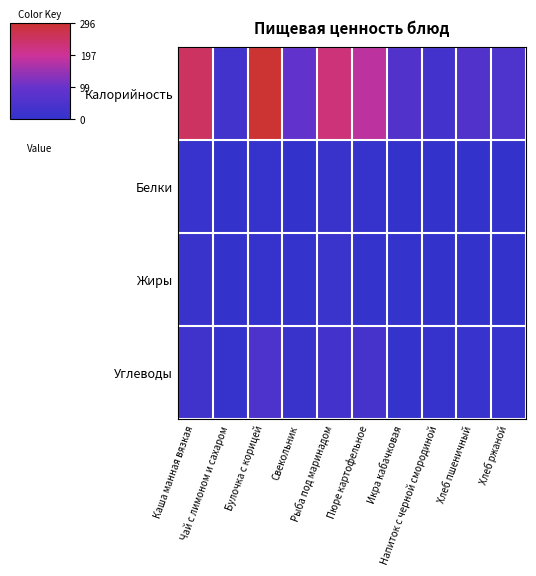

Which series has the widest spread of values?

Калорийность